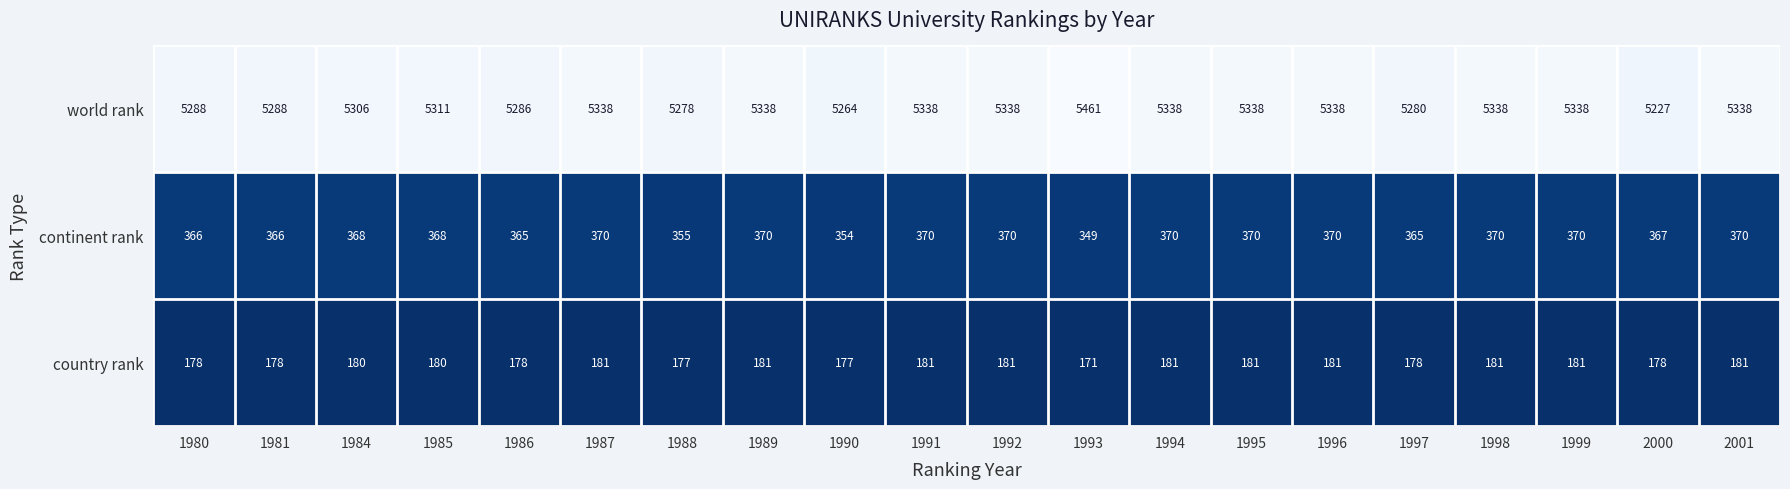

Which series has the largest range (max minus min)?

world rank